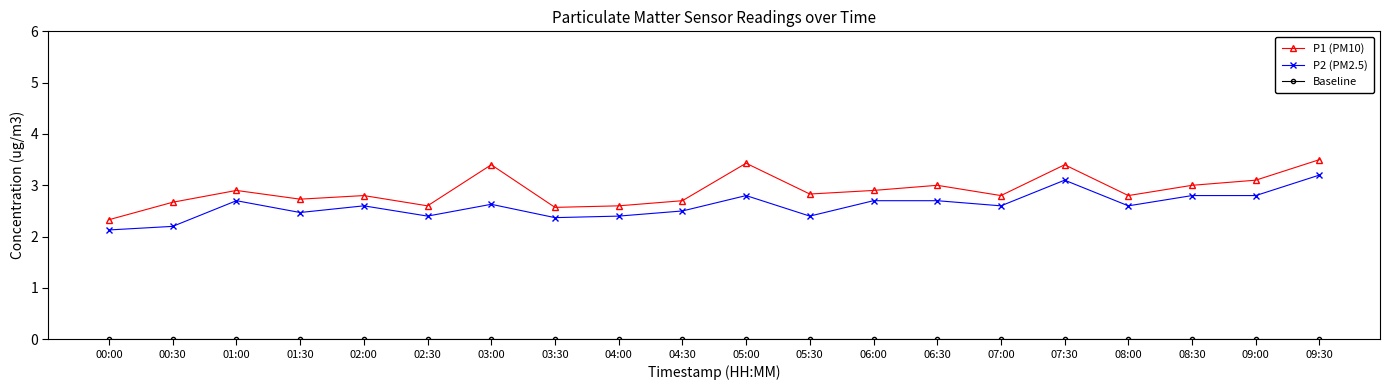

Which series has the widest spread of values?

P1 (PM10)